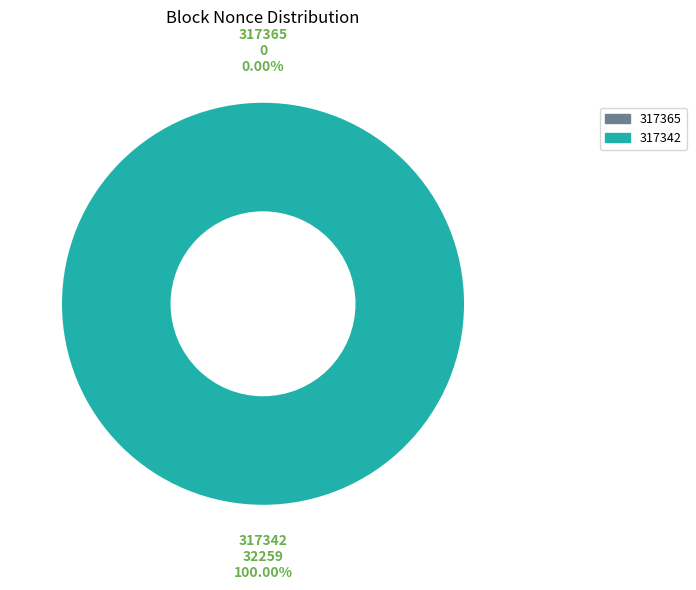

The 317365 slice represents 1% of the pie. True or false?

False